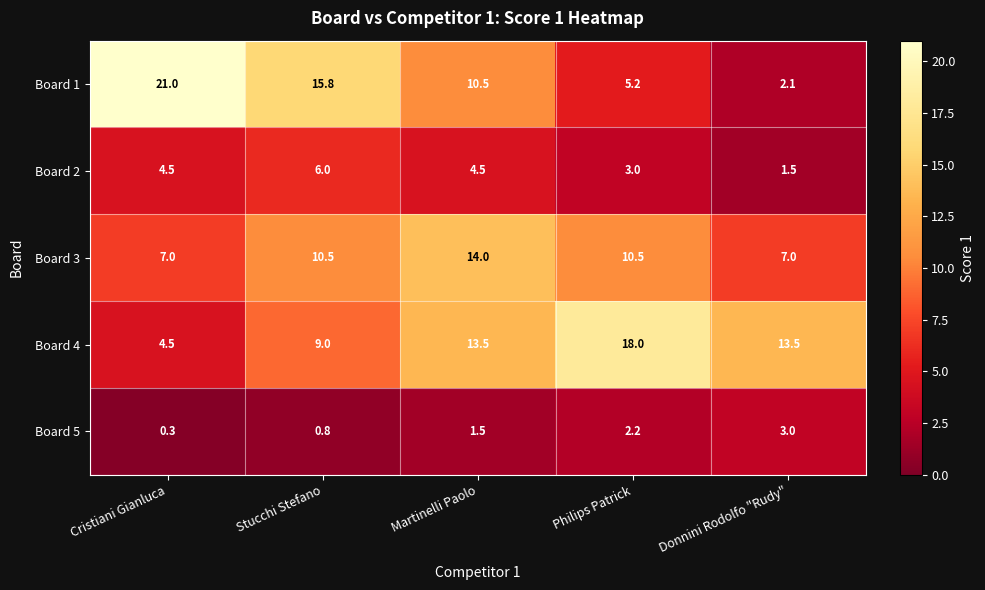

Reading left to right, list all the values displayed in this chart.

Board 1: 21.0	15.8	10.5	5.2	2.1
Board 2: 4.5	6.0	4.5	3.0	1.5
Board 3: 7.0	10.5	14.0	10.5	7.0
Board 4: 4.5	9.0	13.5	18.0	13.5
Board 5: 0.3	0.8	1.5	2.2	3.0